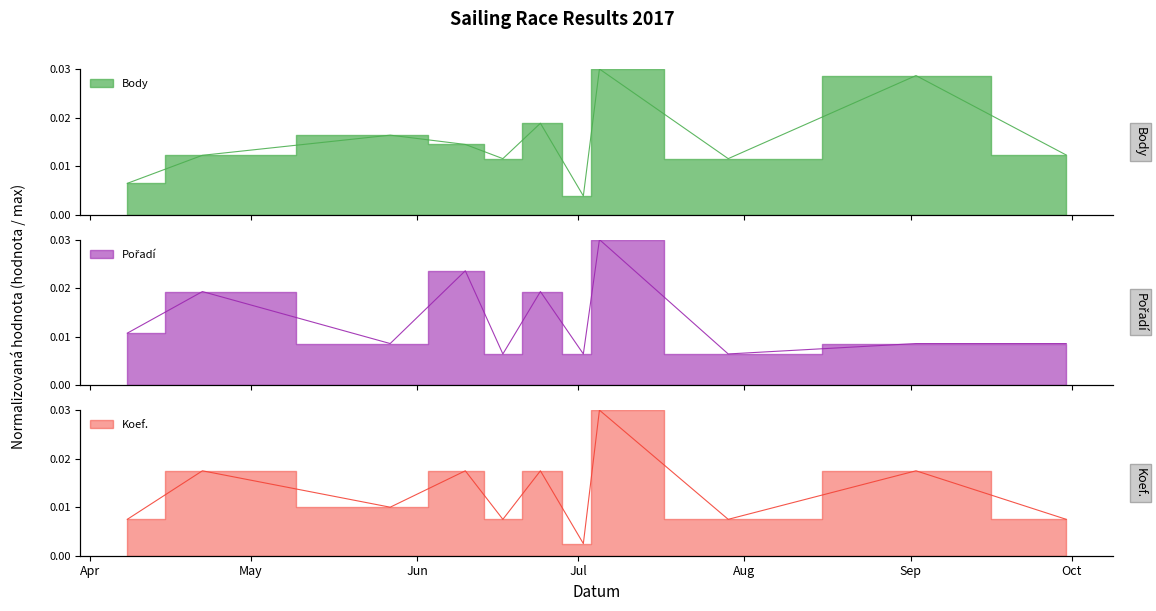

Where do Body and Koef. first cross each other?

2017-04-22 and 2017-05-27